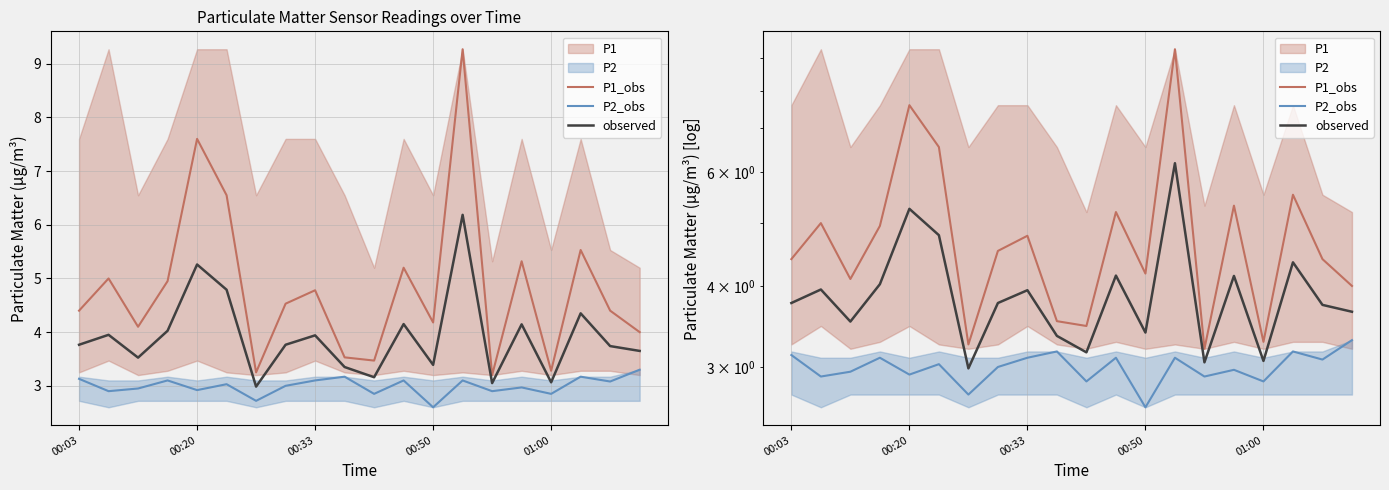

True or false: P2_obs and P1_obs cross at least once.

False